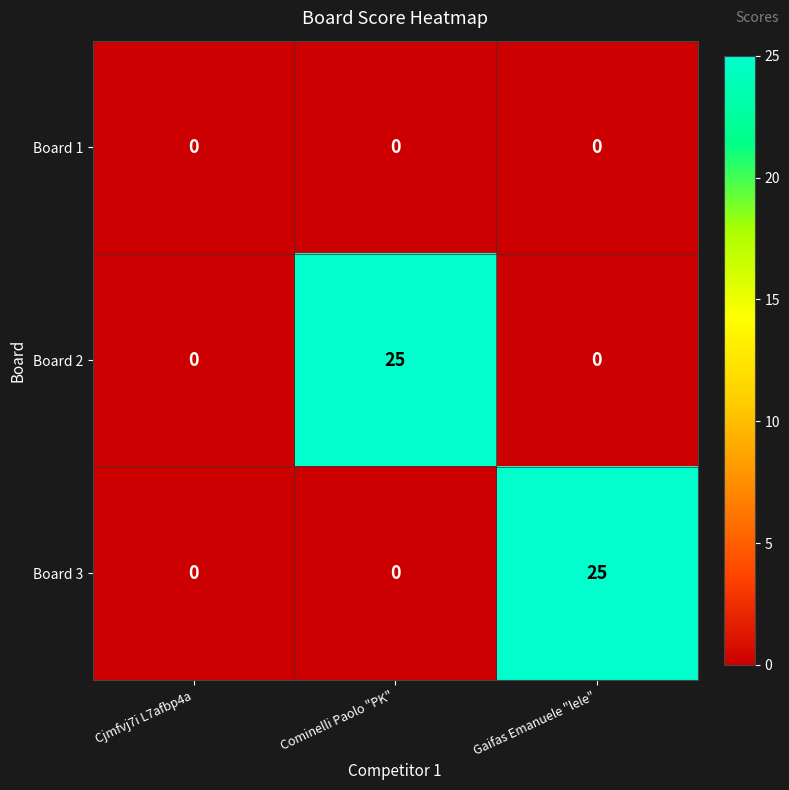

What is the average value of the Board 2 series?

8